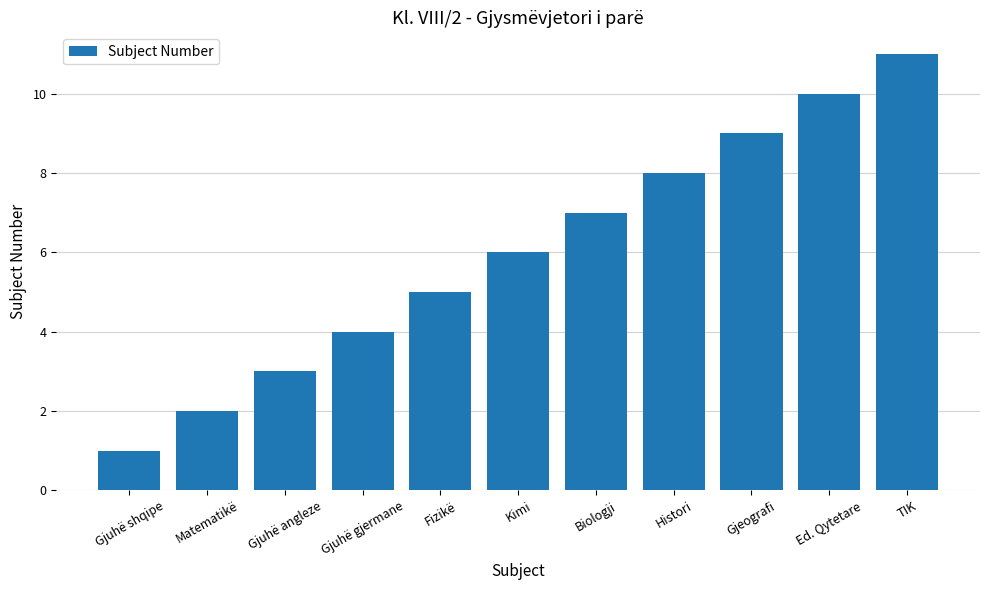

Count the values in the range 3 to 9.

7